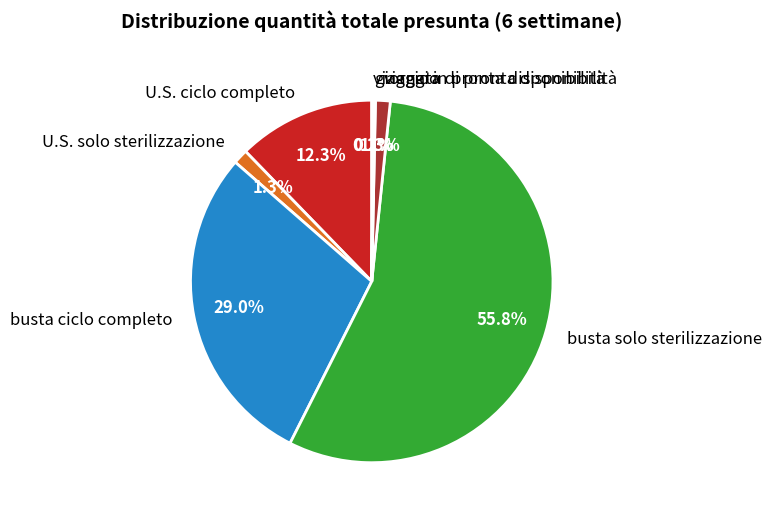

What is the majority slice?

busta solo sterilizzazione